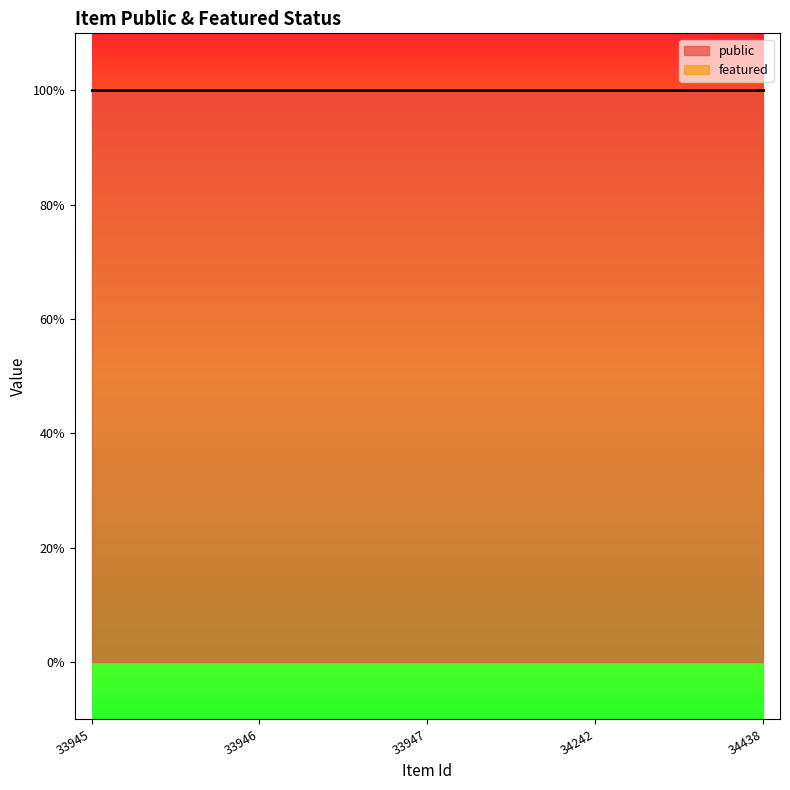

What is the value of the public point at the 5th from the left?

1